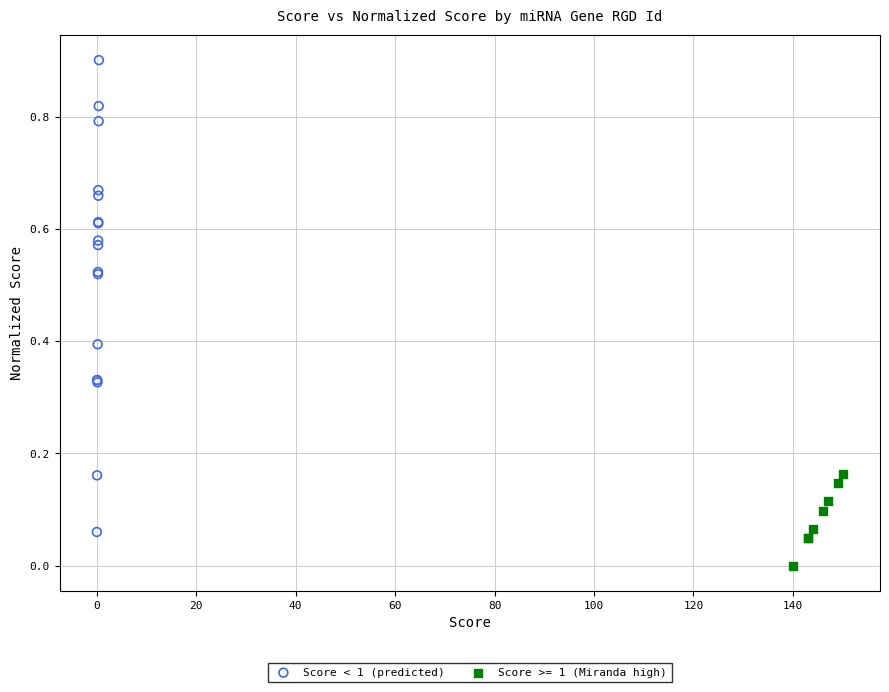

Which series reaches the minimum Y coordinate?

Score >= 1 (Miranda high)